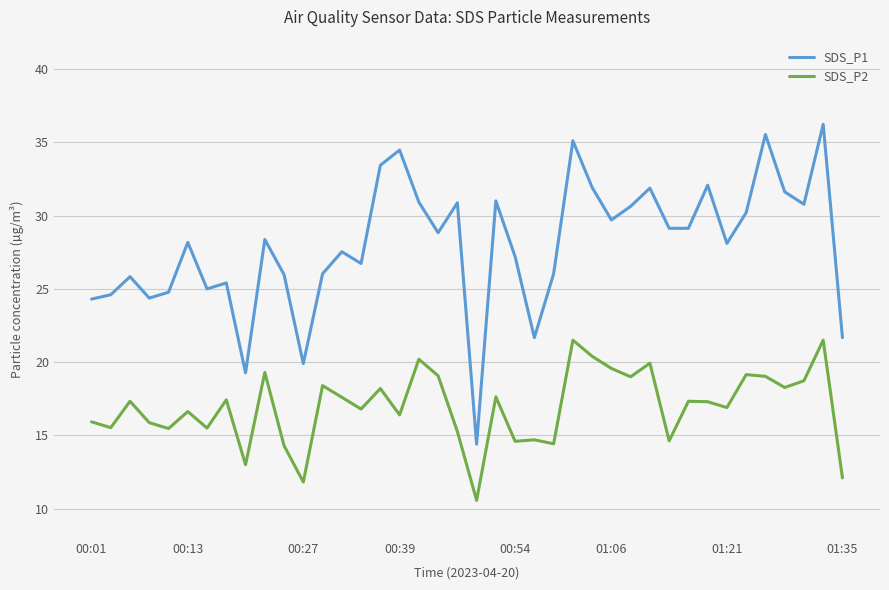

True or false: SDS_P1 and SDS_P2 intersect in this chart.

False